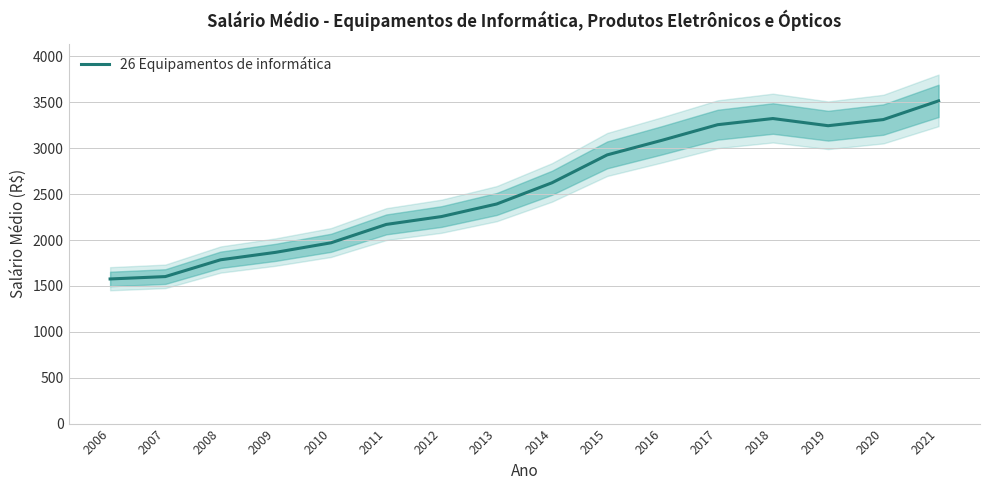

Rank the categories by value from lowest to highest.

2006, 2007, 2008, 2009, 2010, 2011, 2012, 2013, 2014, 2015, 2016, 2019, 2017, 2020, 2018, 2021